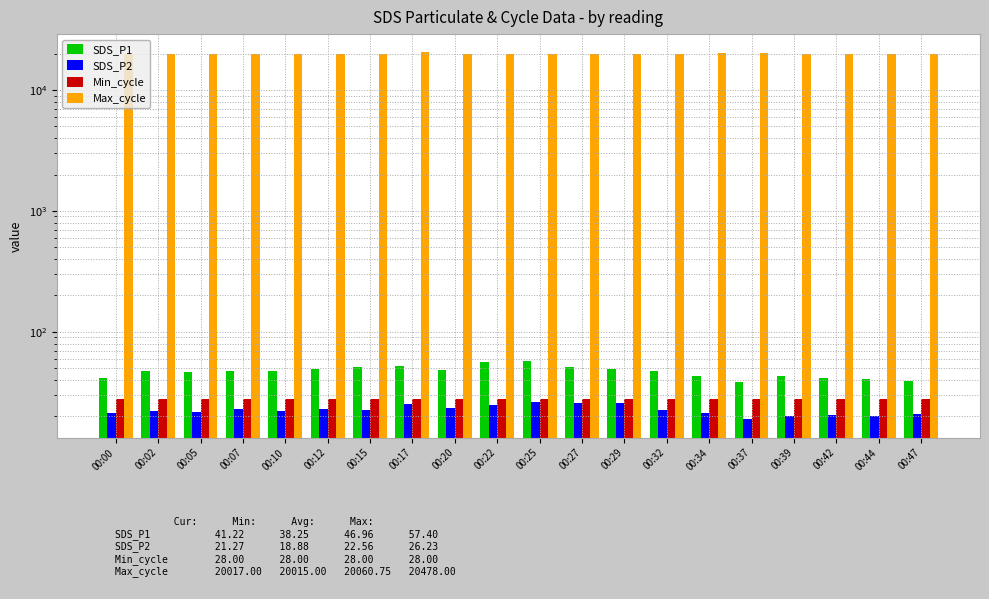

What is the difference between the SDS_P1 values at 00:37 and 00:44?

2.6